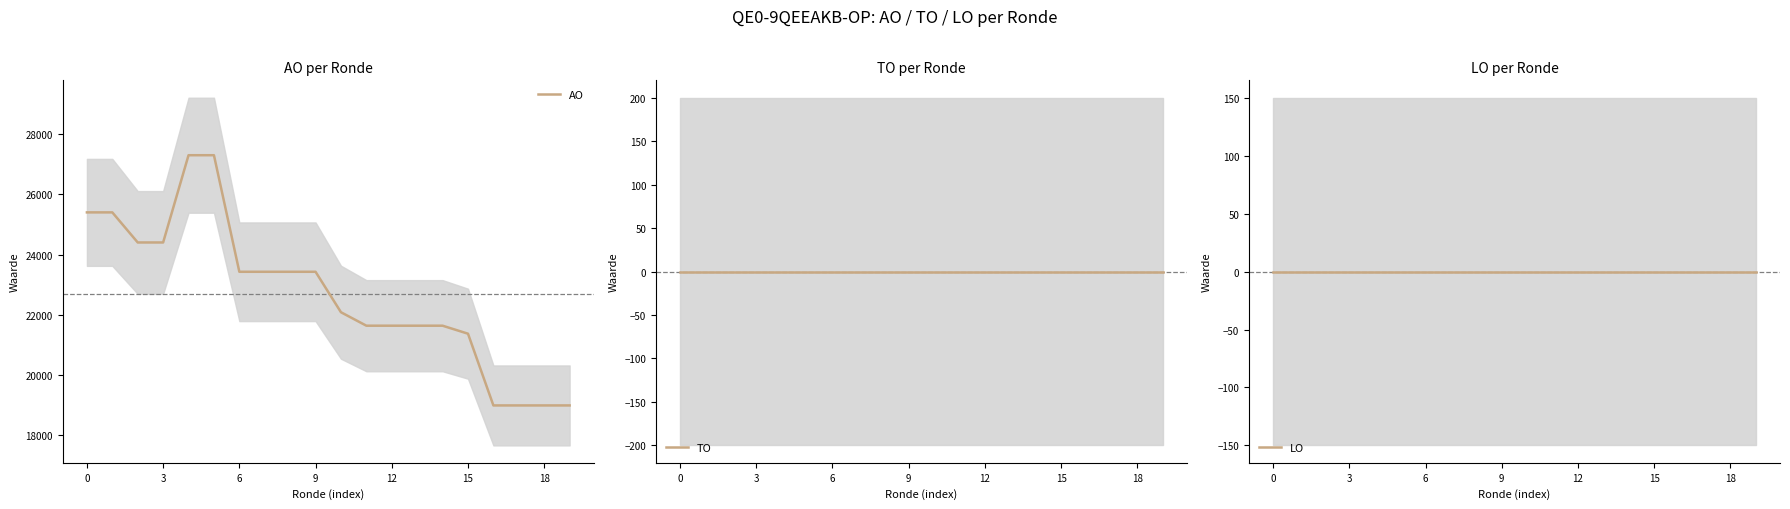

True or false: LO and TO intersect in this chart.

False